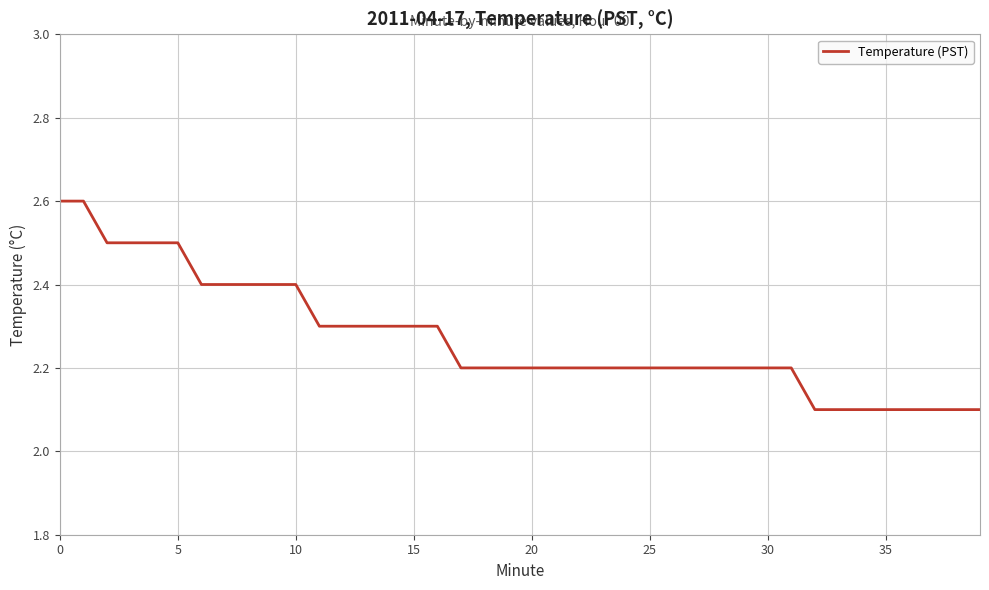

What is the difference between the second highest and second lowest values?

0.5